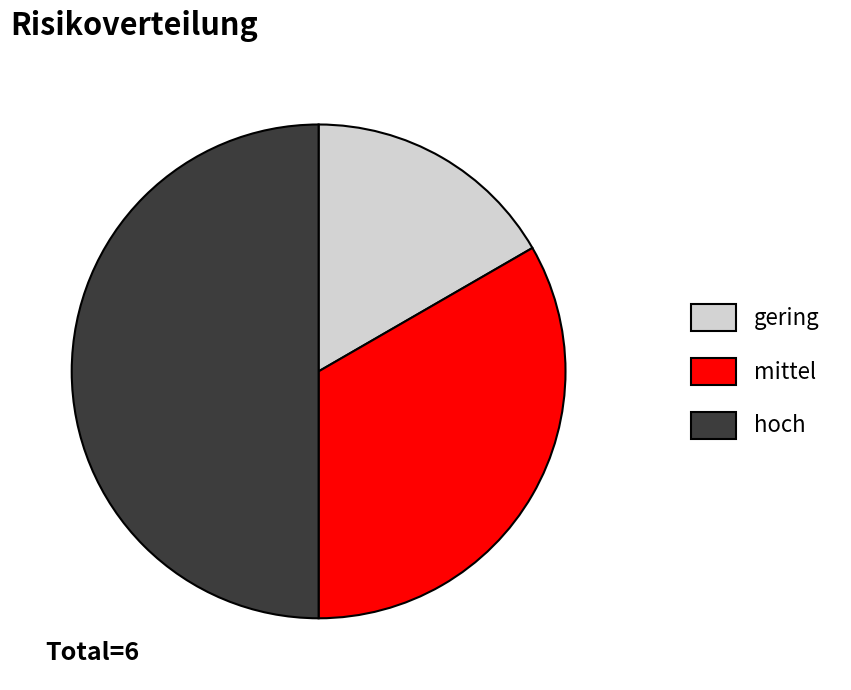

Approximately how many times larger is the value at mittel compared to gering?

2.0